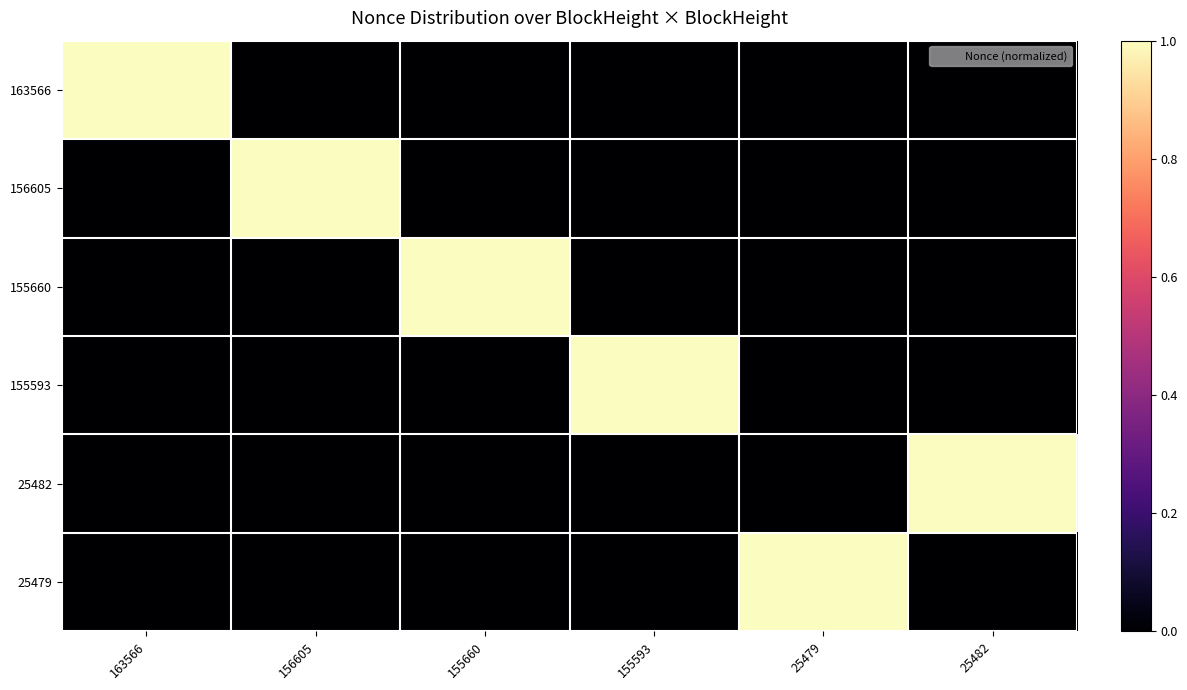

Reading left to right, what are all the values shown in this chart?

163566: 163566=1	156605=0	155660=0	155593=0	25479=0	25482=0
156605: 163566=0	156605=1	155660=0	155593=0	25479=0	25482=0
155660: 163566=0	156605=0	155660=1	155593=0	25479=0	25482=0
155593: 163566=0	156605=0	155660=0	155593=1	25479=0	25482=0
25482: 163566=0	156605=0	155660=0	155593=0	25479=0	25482=1
25479: 163566=0	156605=0	155660=0	155593=0	25479=1	25482=0